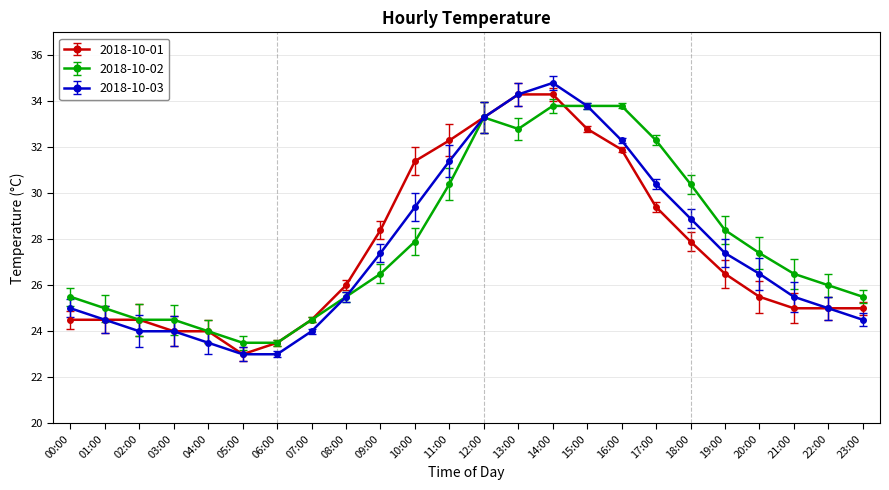

Is the value of 2018-10-03 at 12:00 greater than the value of 2018-10-01 at 00:00?

Yes